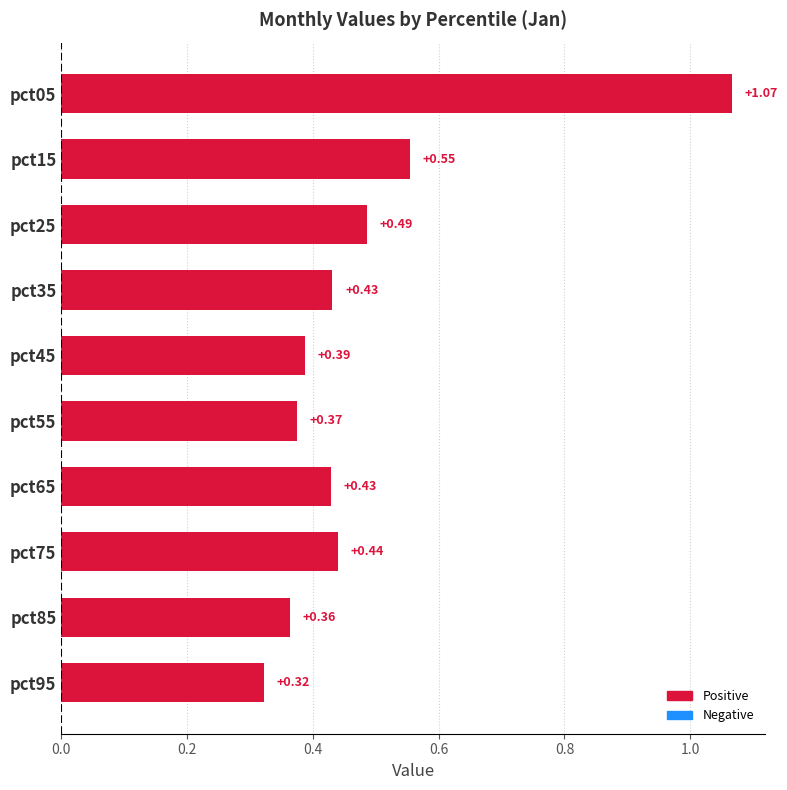

Between pct35 and pct45, which is larger?

pct35